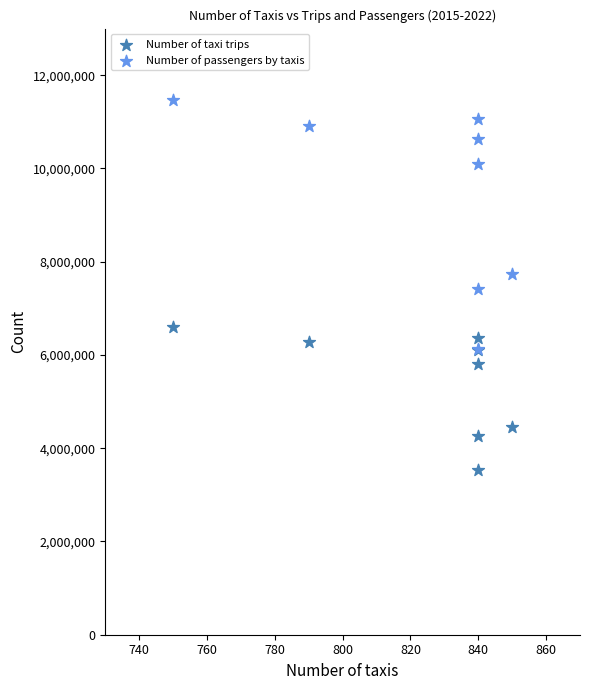

In the Number of taxi trips series, what Y value is closest to 5058707?

4452505